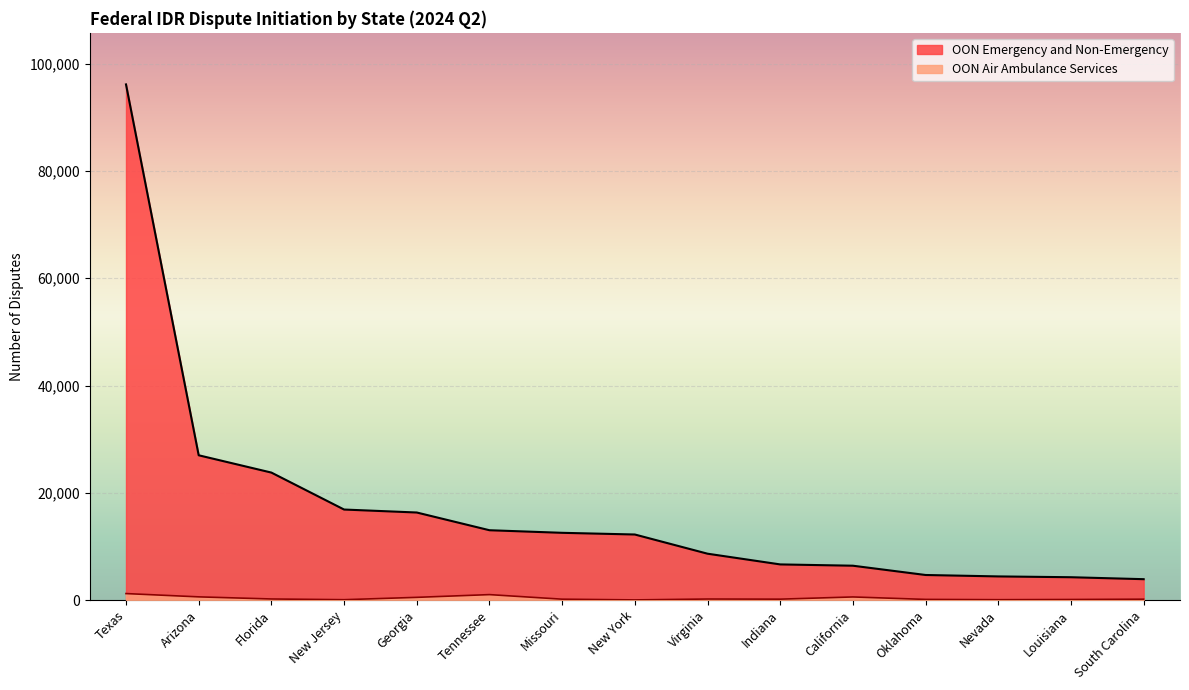

How many values in the OON Air Ambulance Services series are below 159?

7